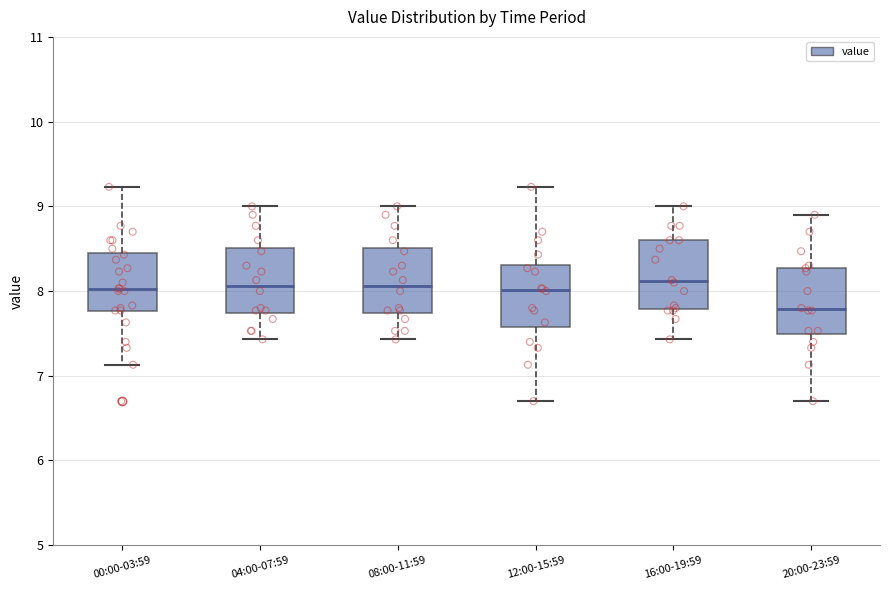

Reading left to right, read every box against the y-axis: the position of its median line, the range the box covers, and the ends of its whiskers. The values are not printed on the chart, so give them approximately, as read against the axis.

00:00-03:59: median 8.0, box 7.8 to 8.4, whiskers 7.1 to 9.2
04:00-07:59: median 8.1, box 7.7 to 8.5, whiskers 7.4 to 9.0
08:00-11:59: median 8.1, box 7.7 to 8.5, whiskers 7.4 to 9.0
12:00-15:59: median 8.0, box 7.6 to 8.3, whiskers 6.7 to 9.2
16:00-19:59: median 8.1, box 7.8 to 8.6, whiskers 7.4 to 9.0
20:00-23:59: median 7.8, box 7.5 to 8.3, whiskers 6.7 to 8.9